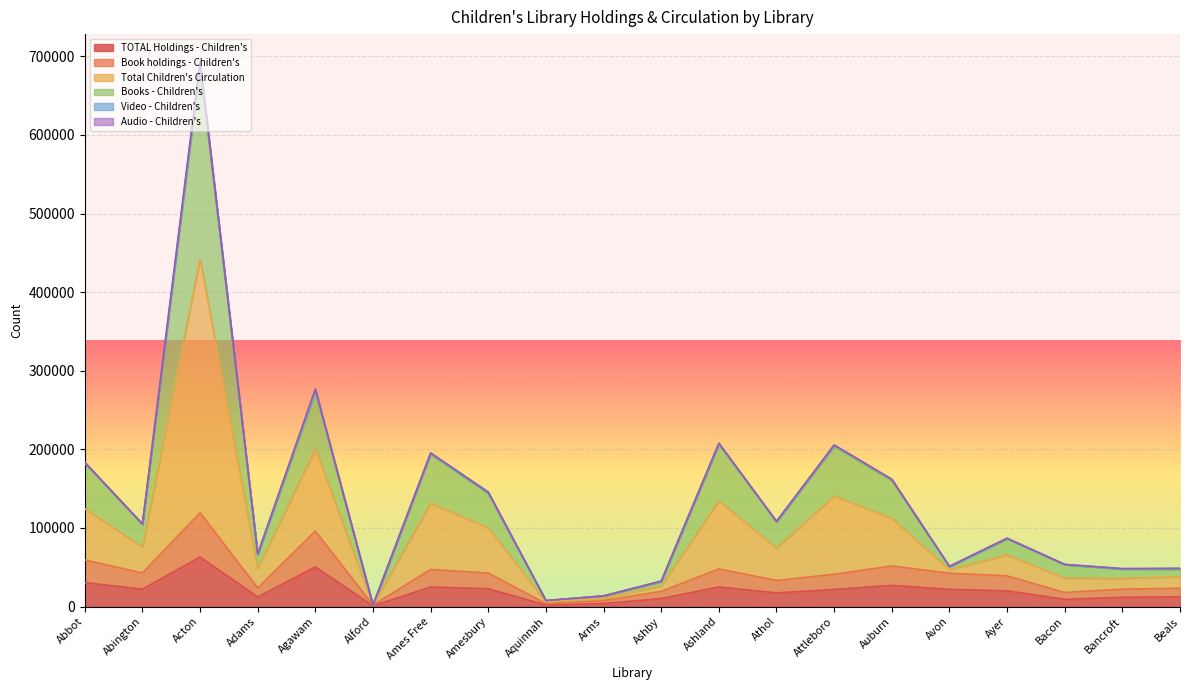

What is the maximum value for TOTAL Holdings - Children's?

62995